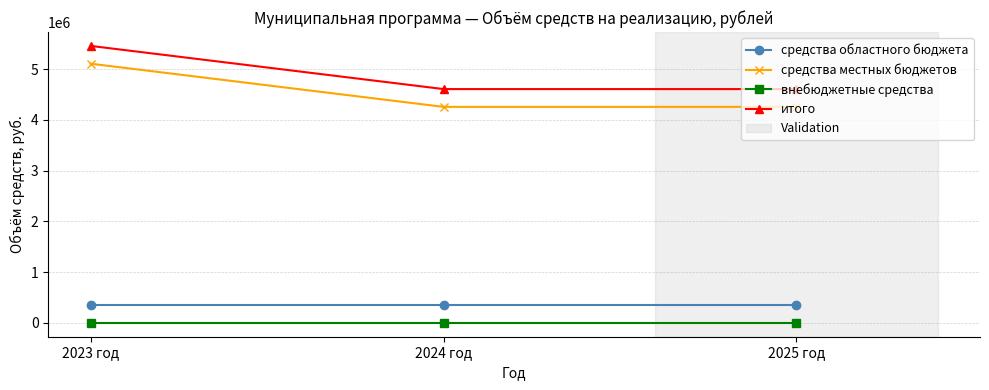

What is the maximum value shown in the chart?

5456413